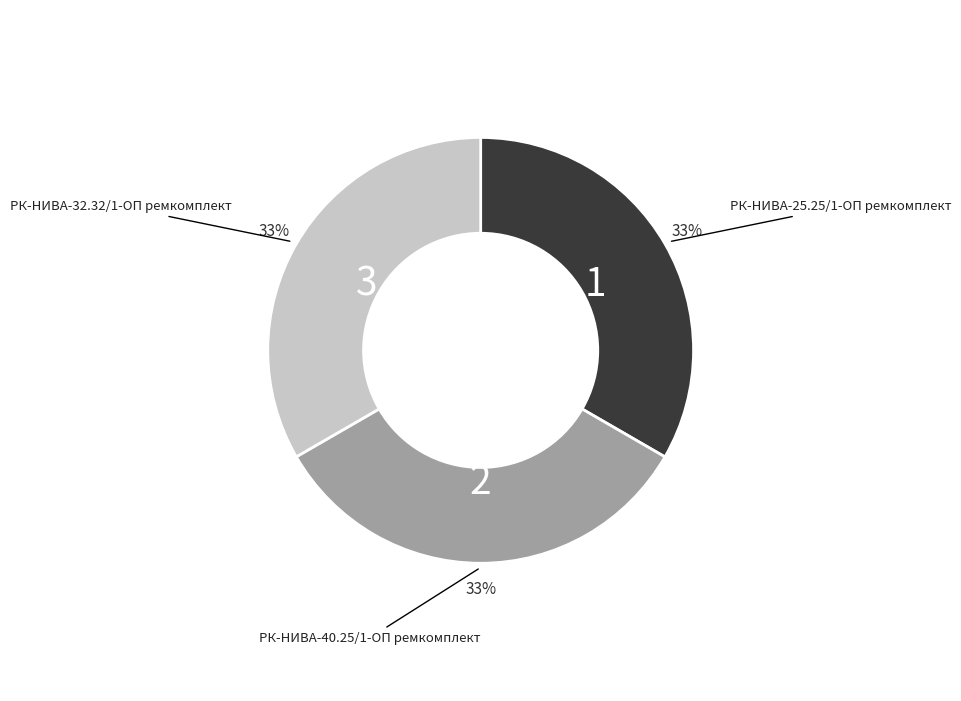

To the nearest percent, what is the average slice percentage?

33%